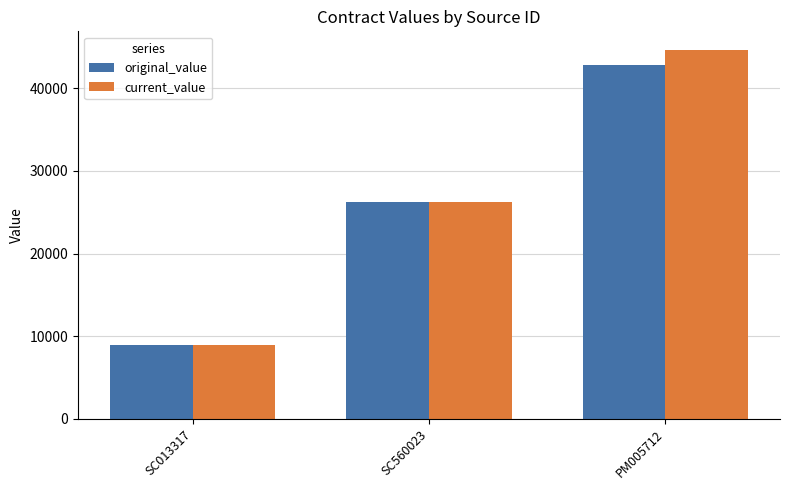

Which series changed the most between SC560023 and PM005712?

current_value